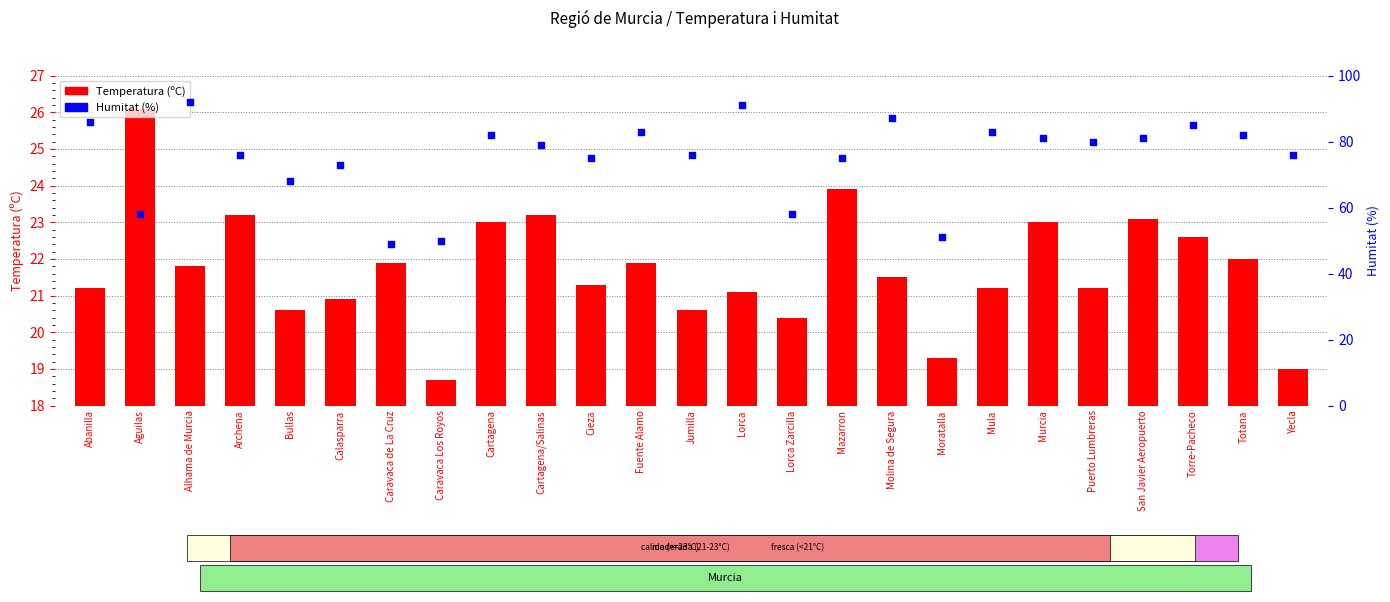

At which category is the sum across all series the highest?

Alhama de Murcia